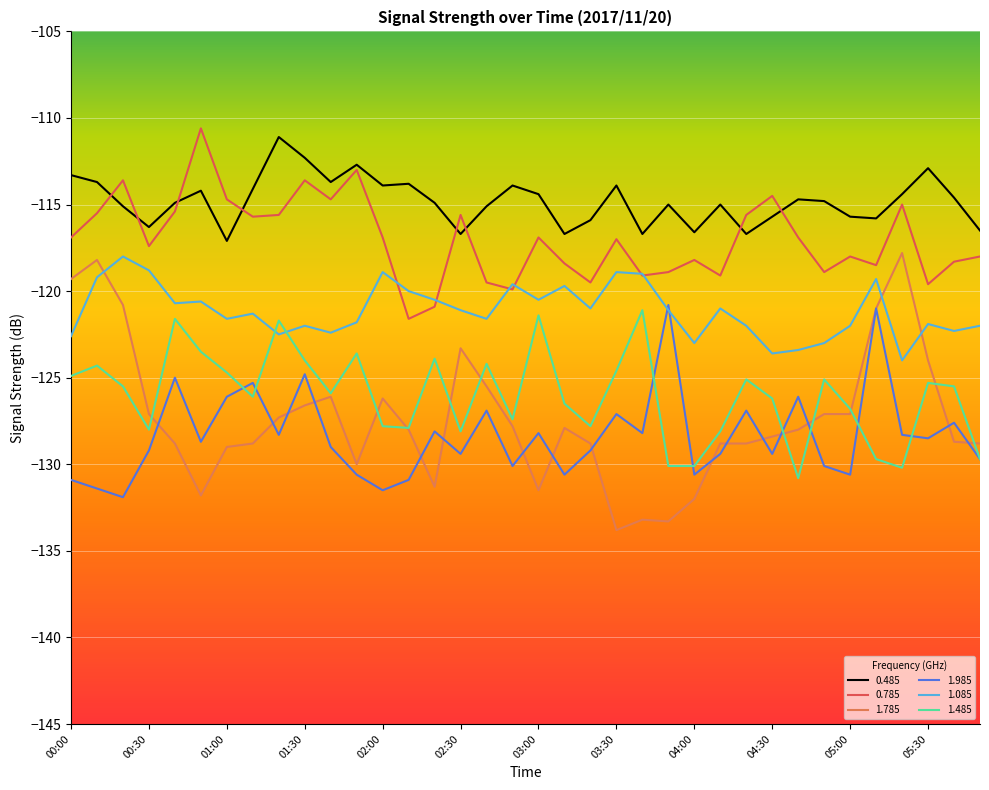

What is the lowest value of the 0.485 series?

-117.1